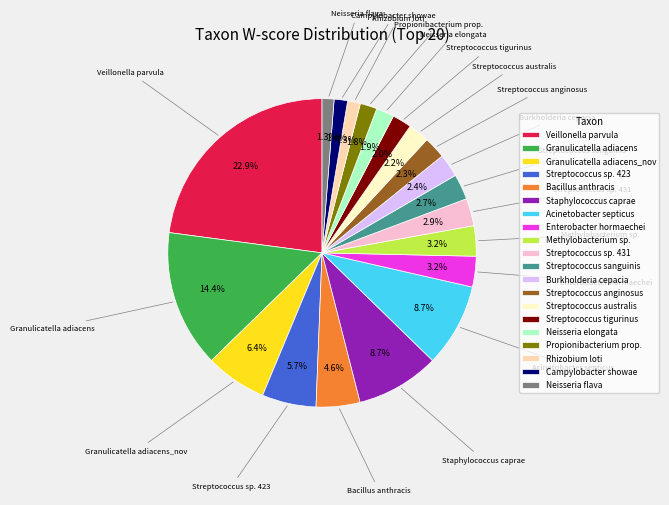

Do Propionibacterium prop. and Veillonella parvula together represent more than half of the pie?

No